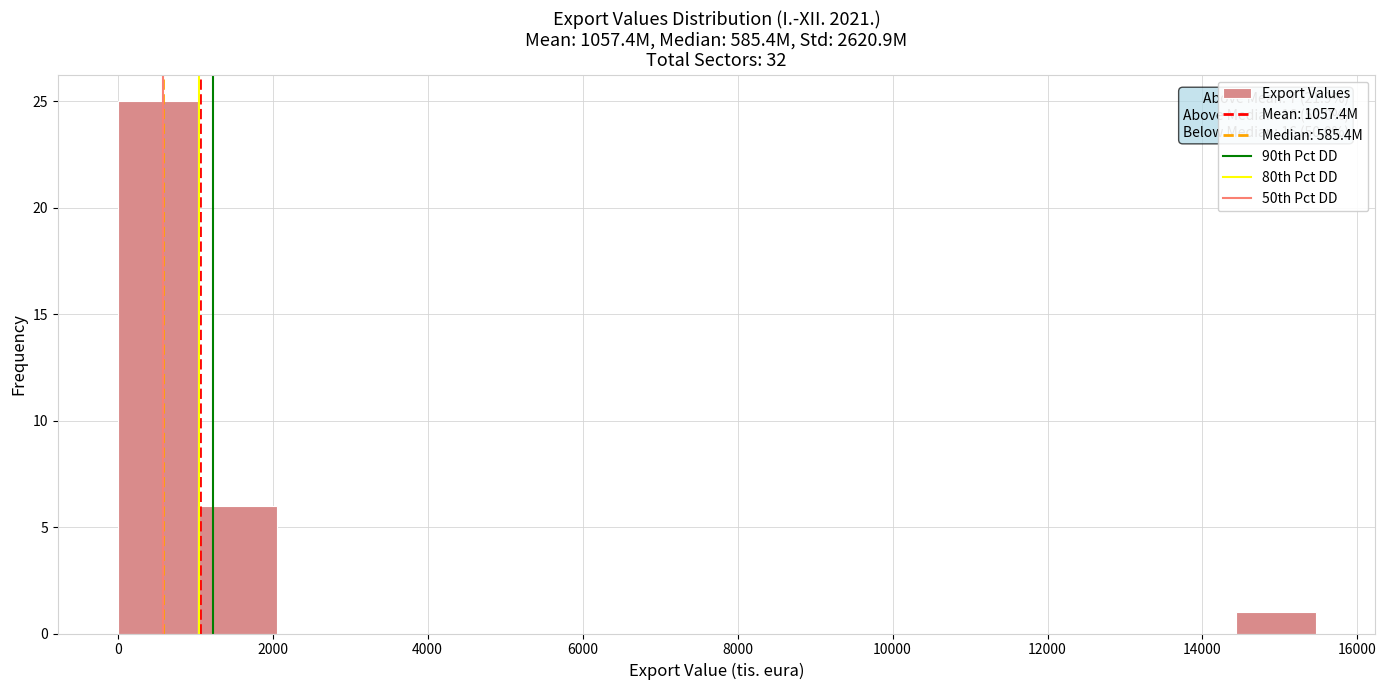

Which range on the x-axis has the tallest bar?

0 to 1000